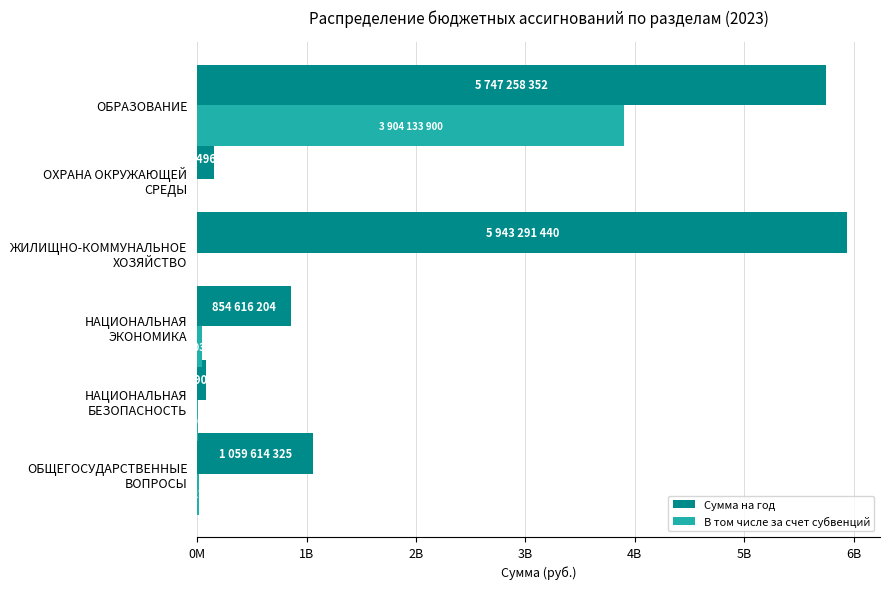

What are all the series names shown in the legend?

Сумма на год, В том числе за счет субвенций